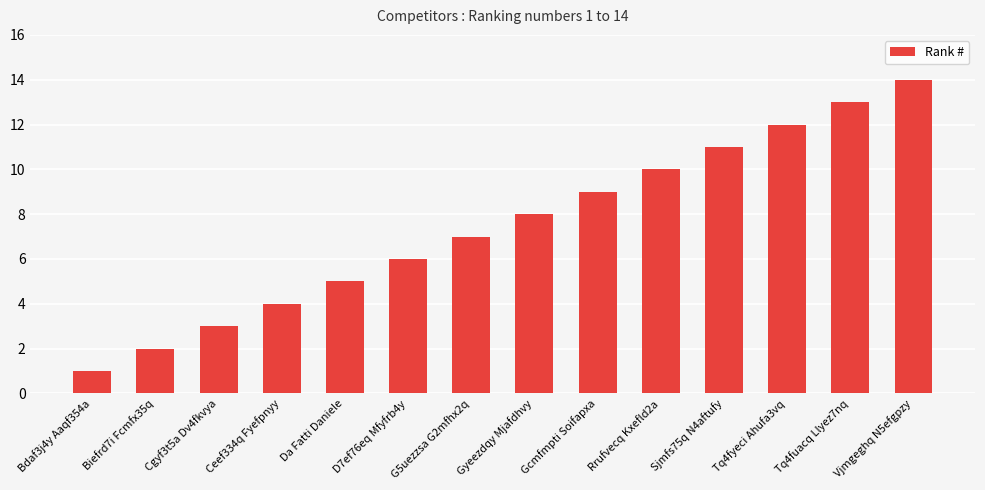

Rank the categories by value from highest to lowest.

Vjmgeghq N5efgpzy, Tq4fuacq Llyez7nq, Tq4fyeci Ahufa3vq, Sjmfs75q N4aftufy, Rrufvecq Kxefld2a, Gcmfmpti Soifapxa, Gyeezdqy Mjafdhvy, G5uezzsa G2mfhx2q, D7ef76eq Mfyfrb4y, Da Fatti Daniele, Ceef334q Fyefpnyy, Cgyf3t5a Dv4fkvya, Biefrd7i Fcmfx35q, Bdaf3j4y Aaqf354a